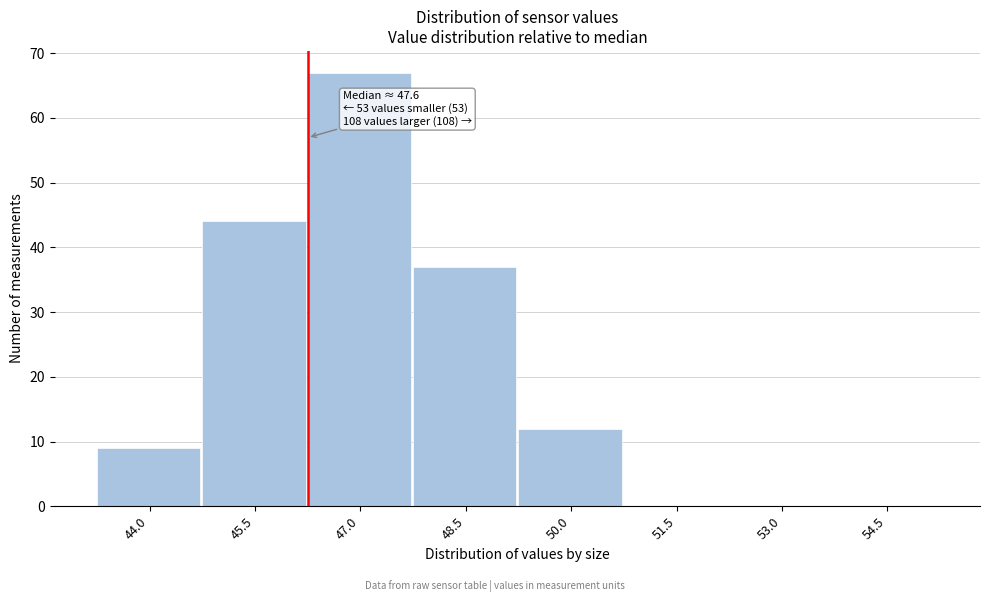

Reading right to left, what are all the values shown in this chart?

54.5=0	53.0=0	51.5=0	50.0=12	48.5=37	47.0=67	45.5=44	44.0=9